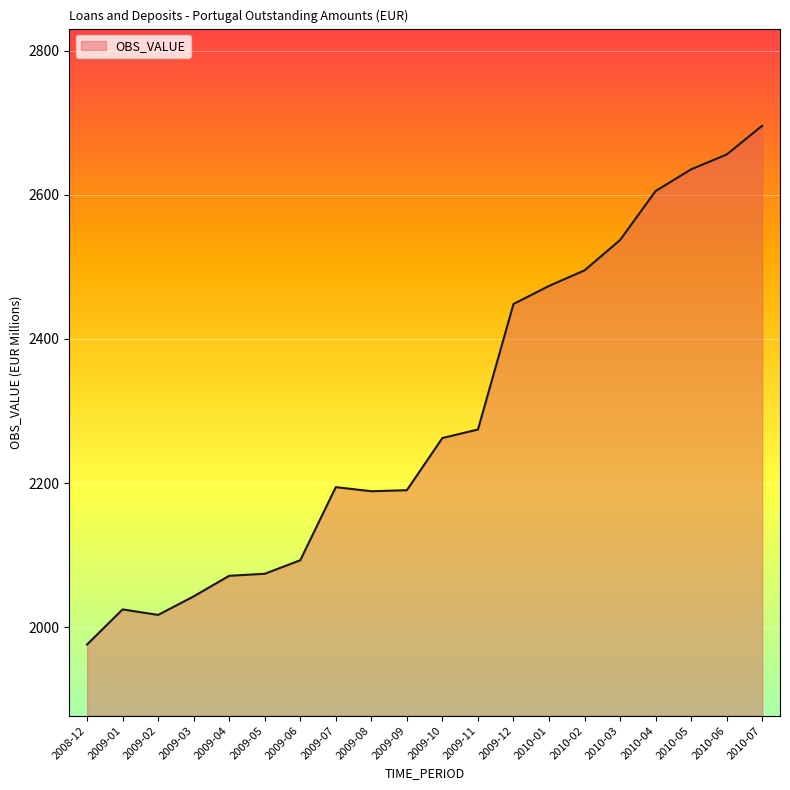

At which category does the data reach its first local peak?

2009-01